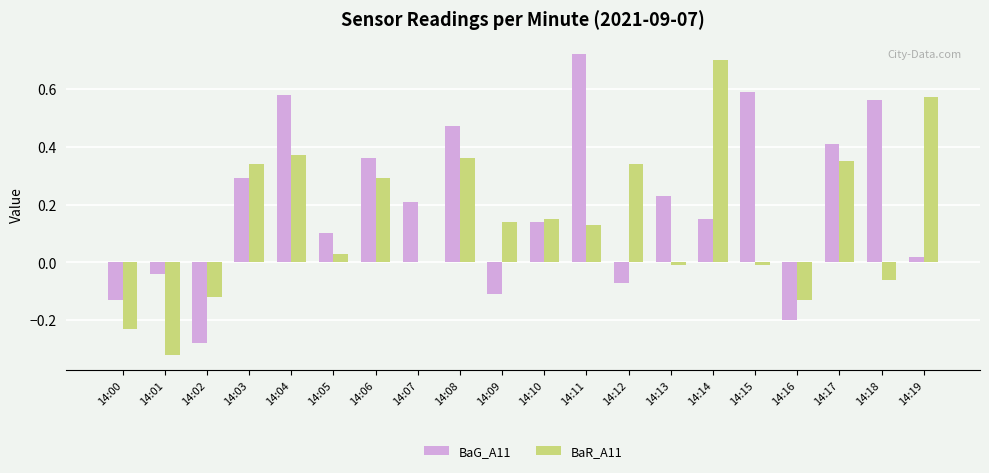

Is the value of BaR_A11 at 14:02 greater than the value of BaG_A11 at 14:04?

No